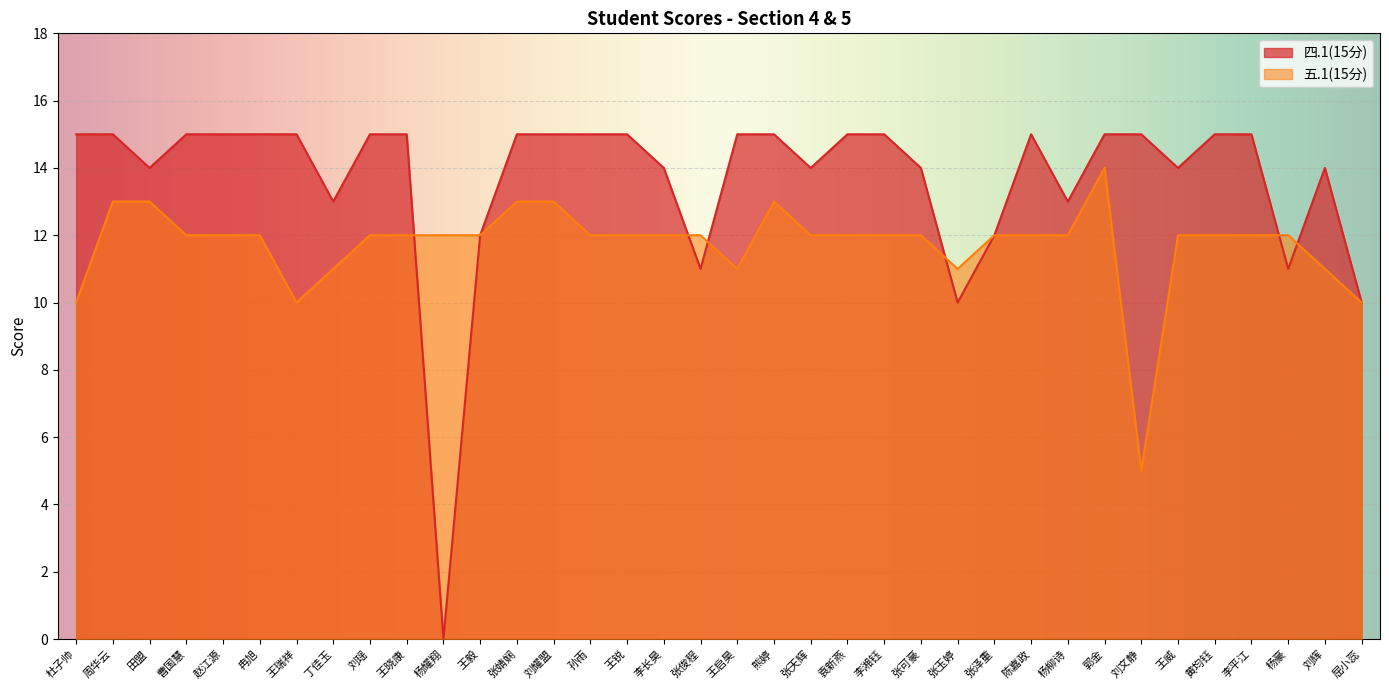

Reading left to right, transcribe all the data shown in this chart.

四.1(15分): 杜子帅=15	周华云=15	田盟=14	曹国慧=15	赵江源=15	冉旭=15	王瑞祥=15	丁佳玉=13	刘瑶=15	王晓康=15	杨耀翔=0	王毅=12	张婧娴=15	刘耀盟=15	孙雨=15	王锐=15	李长昊=14	张俊程=11	王启昊=15	熊婷=15	张天辉=14	袁新燕=15	李湘钰=15	张可豪=14	张玉婷=10	张泽重=12	陈嘉政=15	杨柳诗=13	郭金=15	刘文静=15	王威=14	黄均钰=15	李平江=15	杨豪=11	刘辉=14	屈小蕊=10
五.1(15分): 杜子帅=10	周华云=13	田盟=13	曹国慧=12	赵江源=12	冉旭=12	王瑞祥=10	丁佳玉=11	刘瑶=12	王晓康=12	杨耀翔=12	王毅=12	张婧娴=13	刘耀盟=13	孙雨=12	王锐=12	李长昊=12	张俊程=12	王启昊=11	熊婷=13	张天辉=12	袁新燕=12	李湘钰=12	张可豪=12	张玉婷=11	张泽重=12	陈嘉政=12	杨柳诗=12	郭金=14	刘文静=5	王威=12	黄均钰=12	李平江=12	杨豪=12	刘辉=11	屈小蕊=10